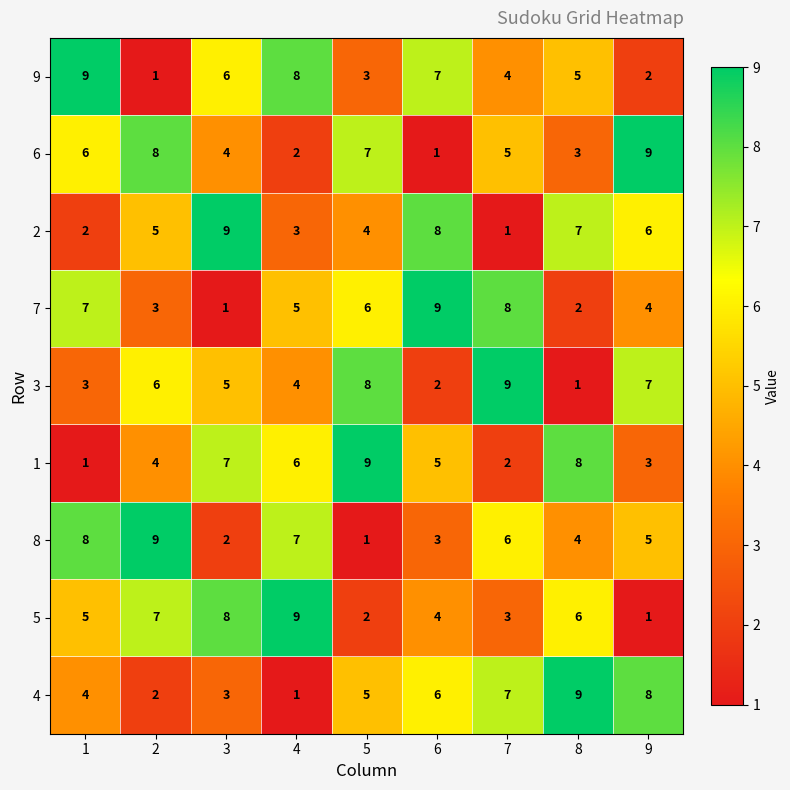

What is the difference between the highest and lowest values at 4?

8